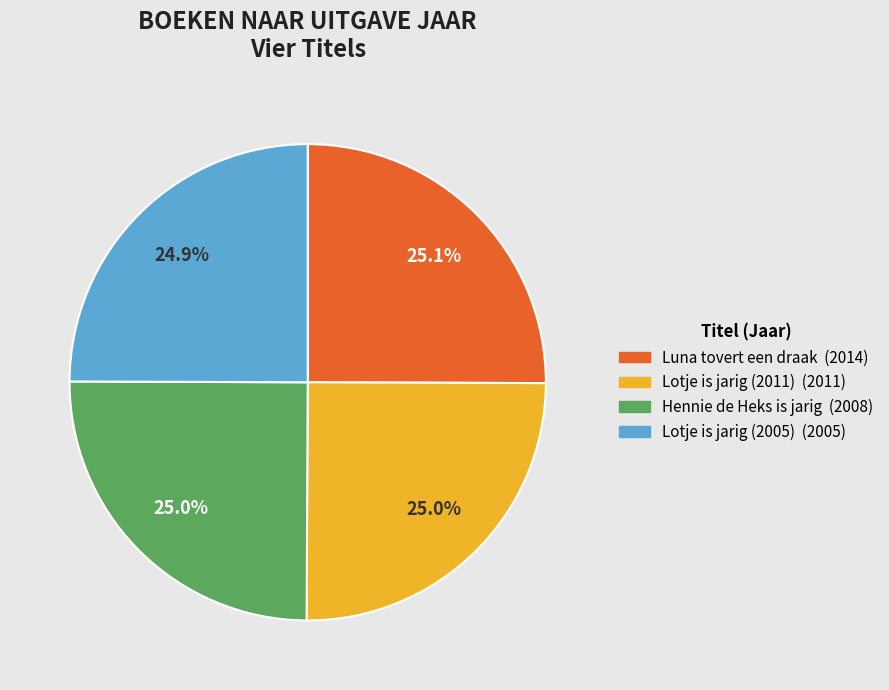

What percentage do Hennie de Heks is jarig and Lotje is jarig (2011) together represent?

50.0%